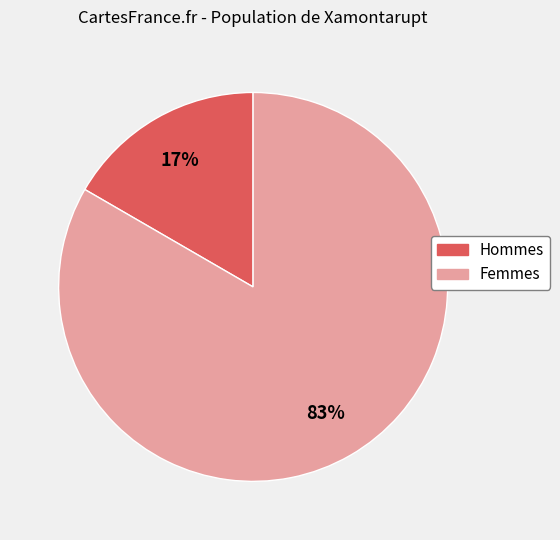

Does any single category account for the majority?

Yes